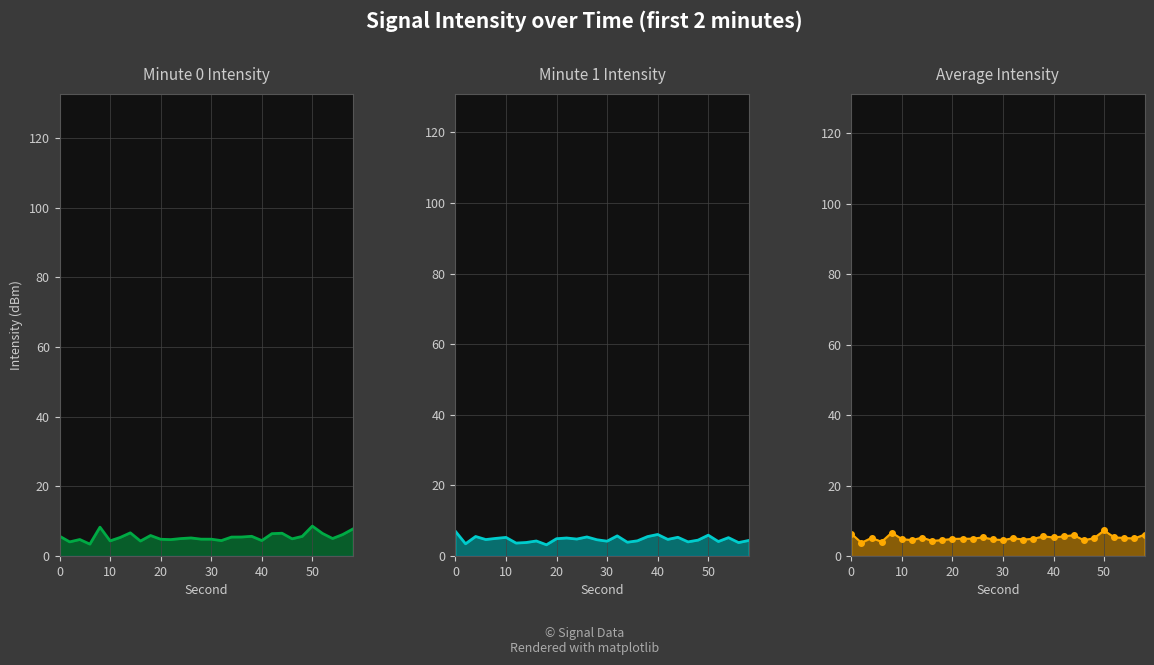

Is it true that intensity(dBm) min2 line equals 2.1 at 50?

False